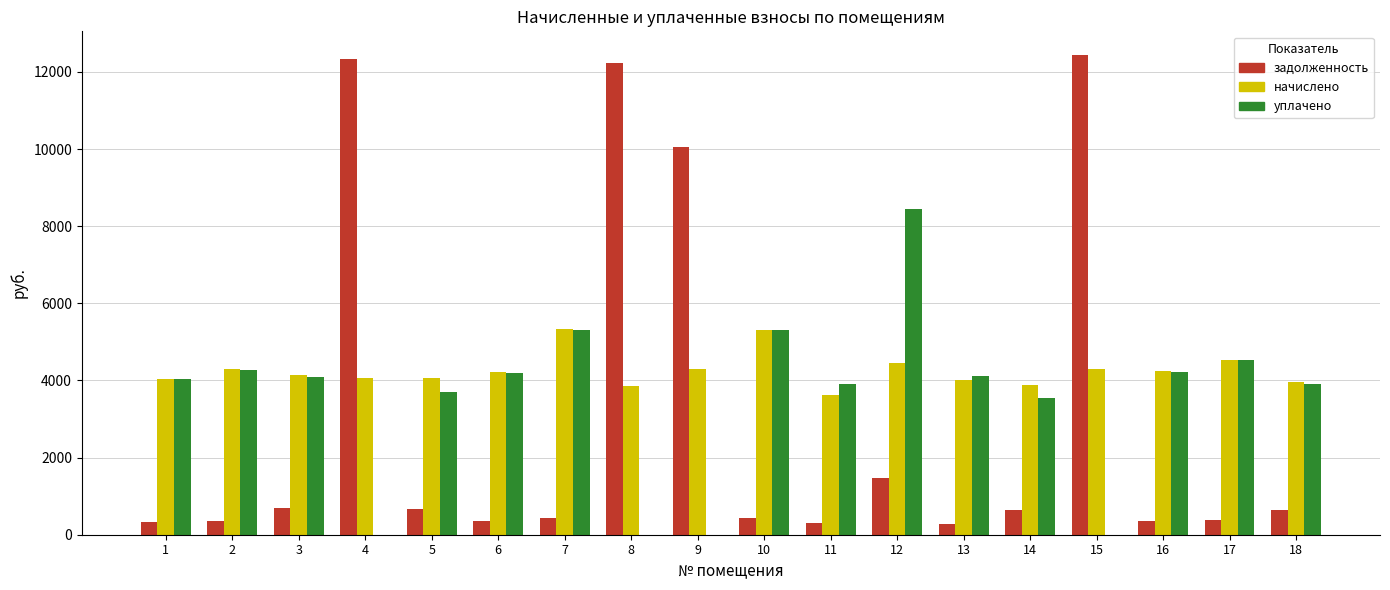

What is the total value across all series at 1?

8417.2